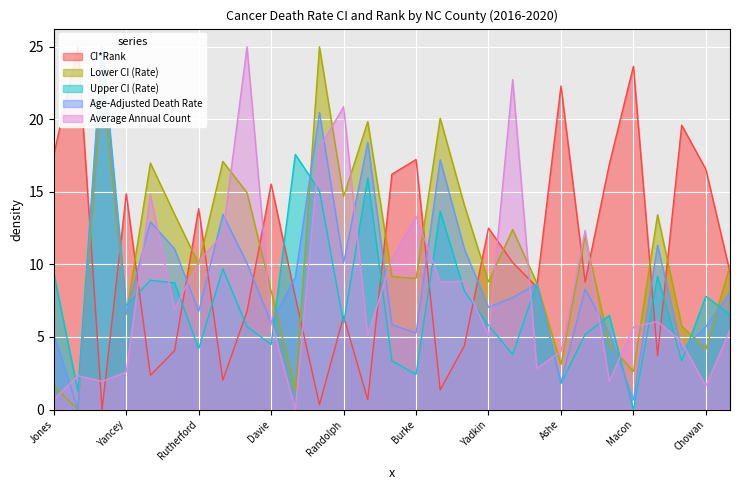

Reading left to right, what are all the values shown in this chart?

CI*Rank: 17.6	25.0	0.0	14.9	2.4	4.1	13.9	2.0	6.8	15.5	7.8	0.3	6.4	0.7	16.2	17.2	1.4	4.4	12.5	10.1	8.4	22.3	8.8	16.9	23.6	3.7	19.6	16.6	9.5
Lower CI (Rate): 1.6	0.0	22.9	6.5	17.0	13.5	10.0	17.1	14.9	8.2	1.3	25.0	14.7	19.8	9.2	9.0	20.1	14.1	8.8	12.4	8.7	3.1	11.9	4.5	2.6	13.4	5.8	4.1	9.9
Upper CI (Rate): 9.4	1.3	25.0	7.1	8.9	8.7	4.2	9.7	5.7	4.5	17.6	15.1	6.0	16.0	3.3	2.4	13.7	8.2	5.8	3.8	8.7	1.8	5.2	6.5	0.0	9.2	3.3	7.8	6.5
Age-Adjusted Death Rate: 5.2	0.0	25.0	6.6	12.9	11.1	6.8	13.5	10.1	6.0	9.1	20.5	10.1	18.4	5.8	5.3	17.2	11.1	7.1	7.7	8.7	1.9	8.3	5.3	0.7	11.3	4.1	5.7	8.1
Average Annual Count: 0.7	2.3	1.9	2.6	14.8	6.9	10.2	12.1	25.0	6.1	0.0	18.0	20.9	5.1	10.4	13.3	8.8	8.9	5.0	22.7	2.8	4.0	12.3	1.9	5.7	6.1	4.7	1.6	5.5